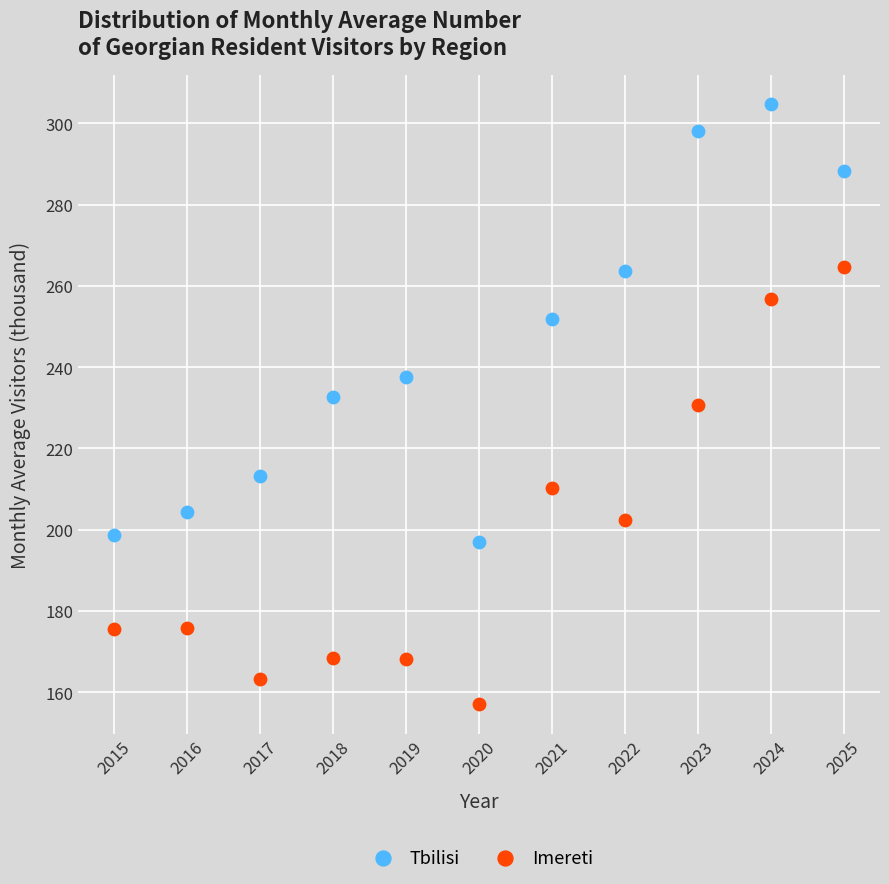

What is the X range (max minus min) for the scatter plot?

10.0